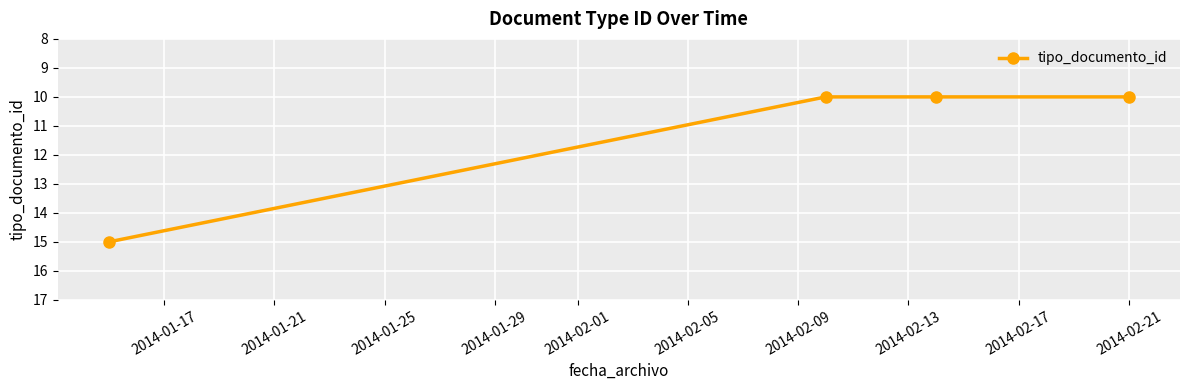

Reading left to right, extract all data points from this chart.

15	10	10	10